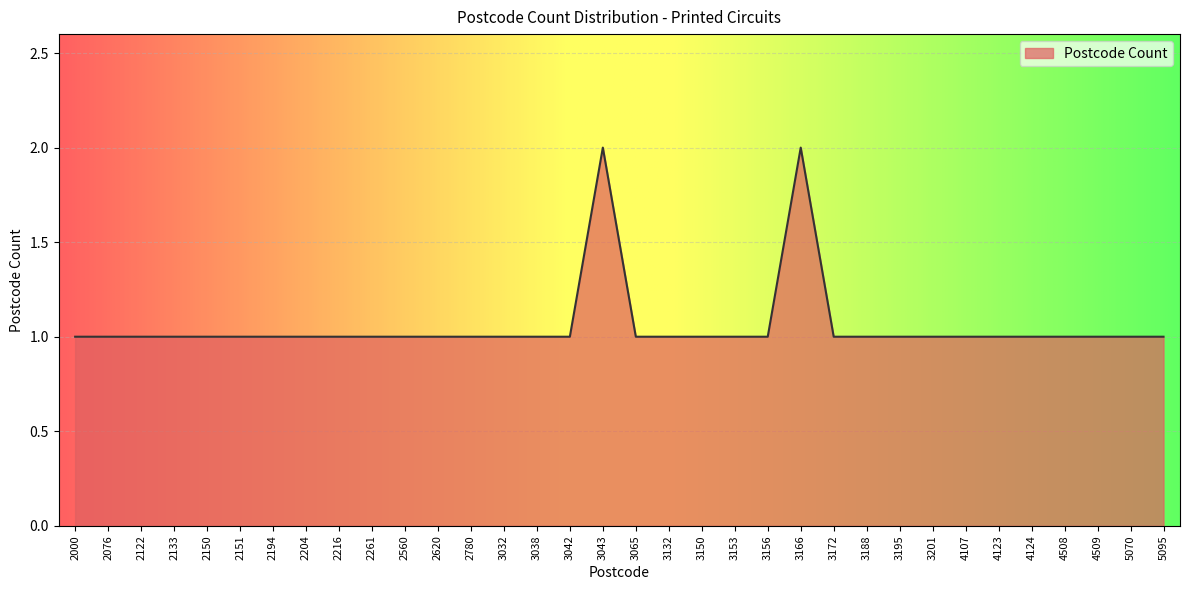

The chart shows a value of 0 at 4107. True or false?

False